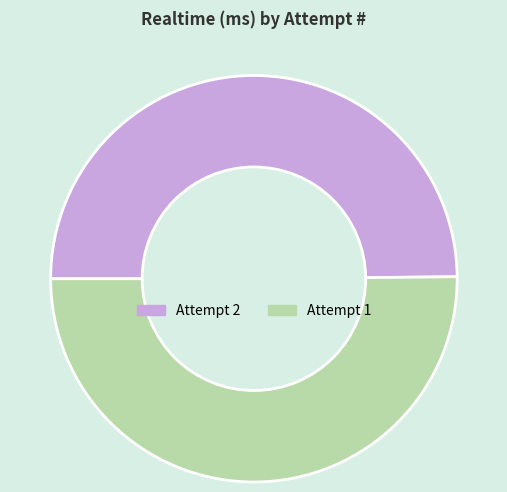

The Attempt 1 slice represents 50% of the pie. True or false?

True